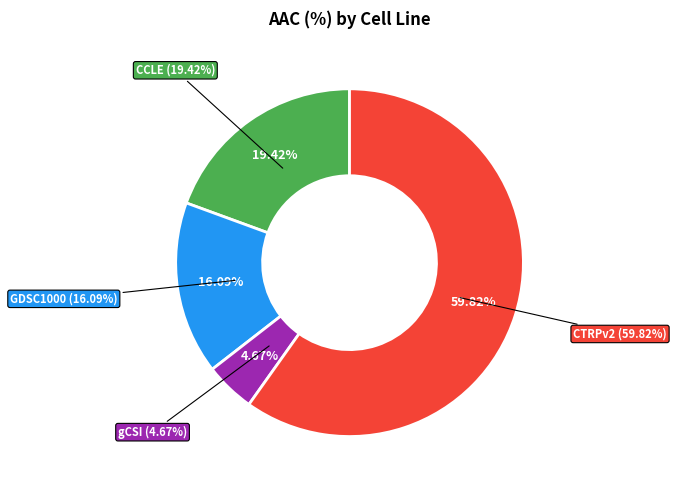

To the nearest percent, what is the combined percentage of GDSC1000 and CCLE?

36%